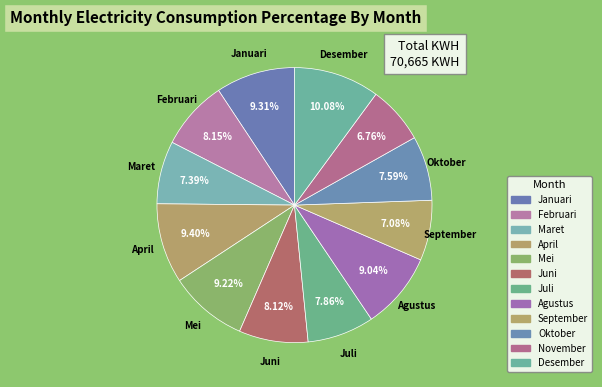

Does Januari represent more than half of the total?

No